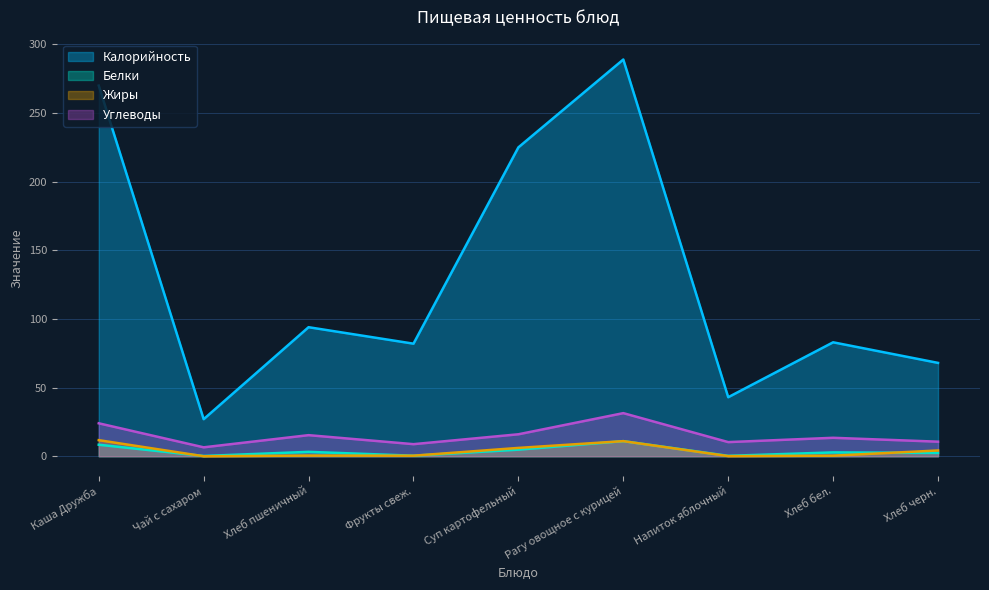

What is the spread (max minus min) of values at Хлеб пшеничный?

93.5